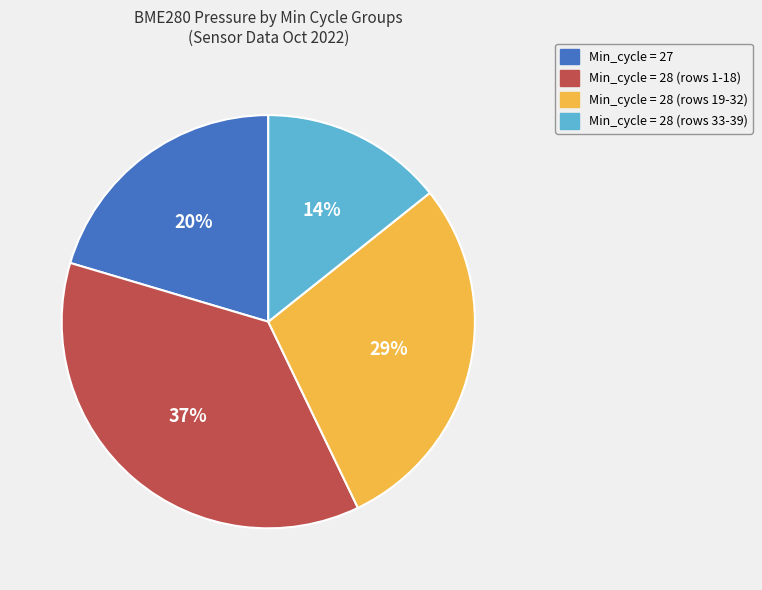

The Min_cycle = 28 (rows 1-18) slice represents 37% of the pie. True or false?

True